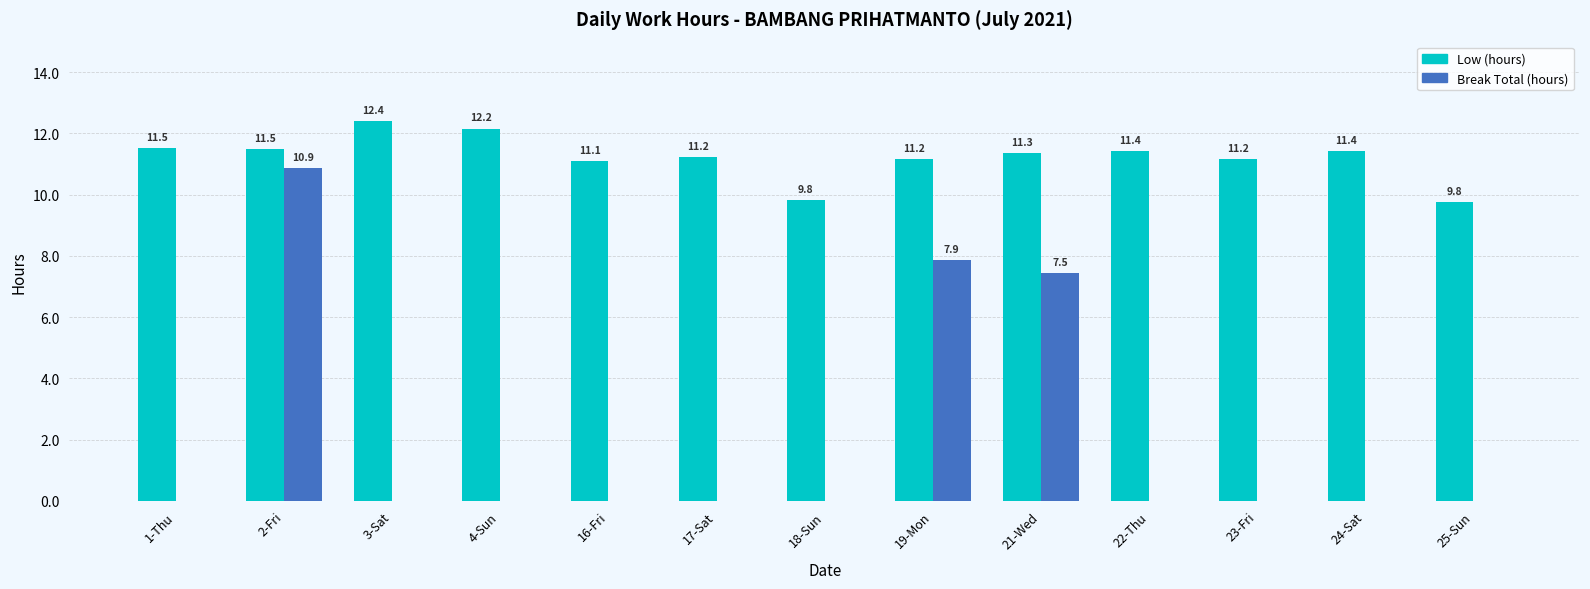

The value of Low (hours) at 23-Fri is 11.2. True or false?

True